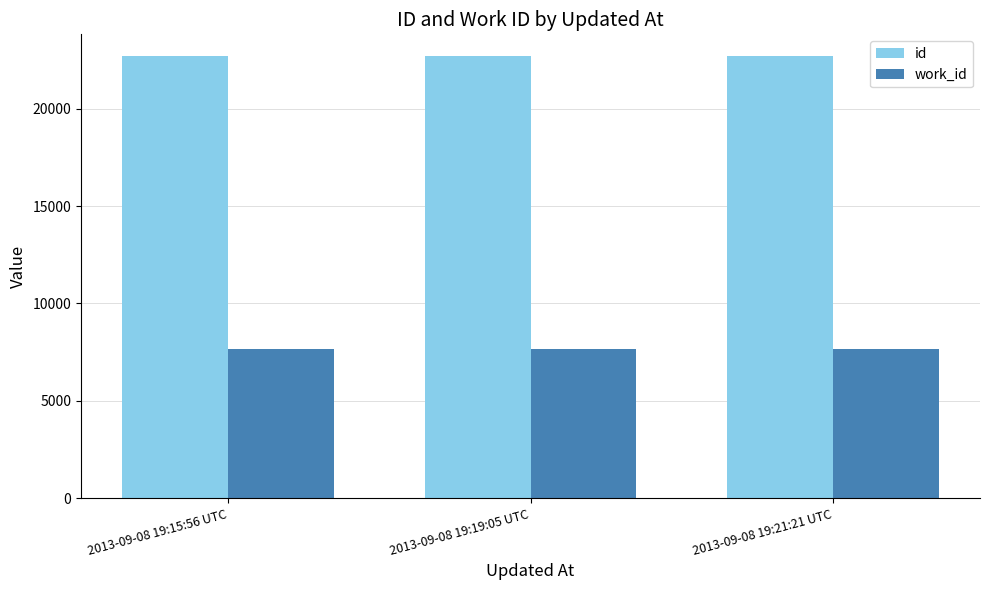

What are all the series names shown in the legend?

id, work_id